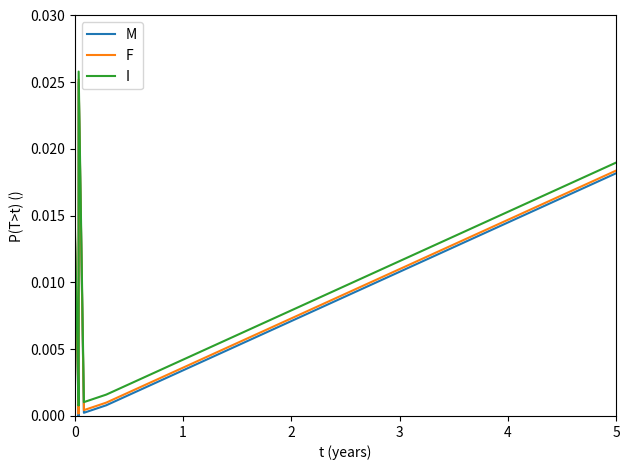

True or false: I and F cross at least once.

False